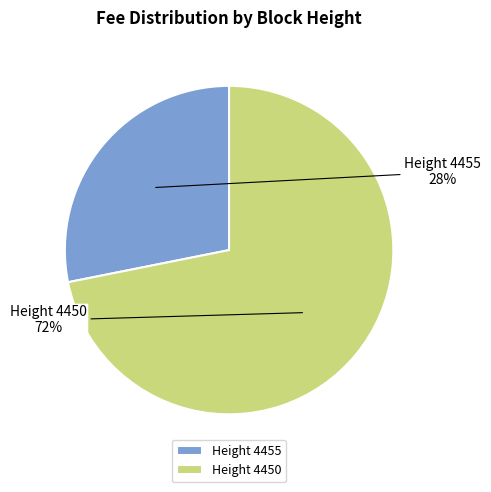

Which has a higher value, Height 4450 or Height 4455?

Height 4450